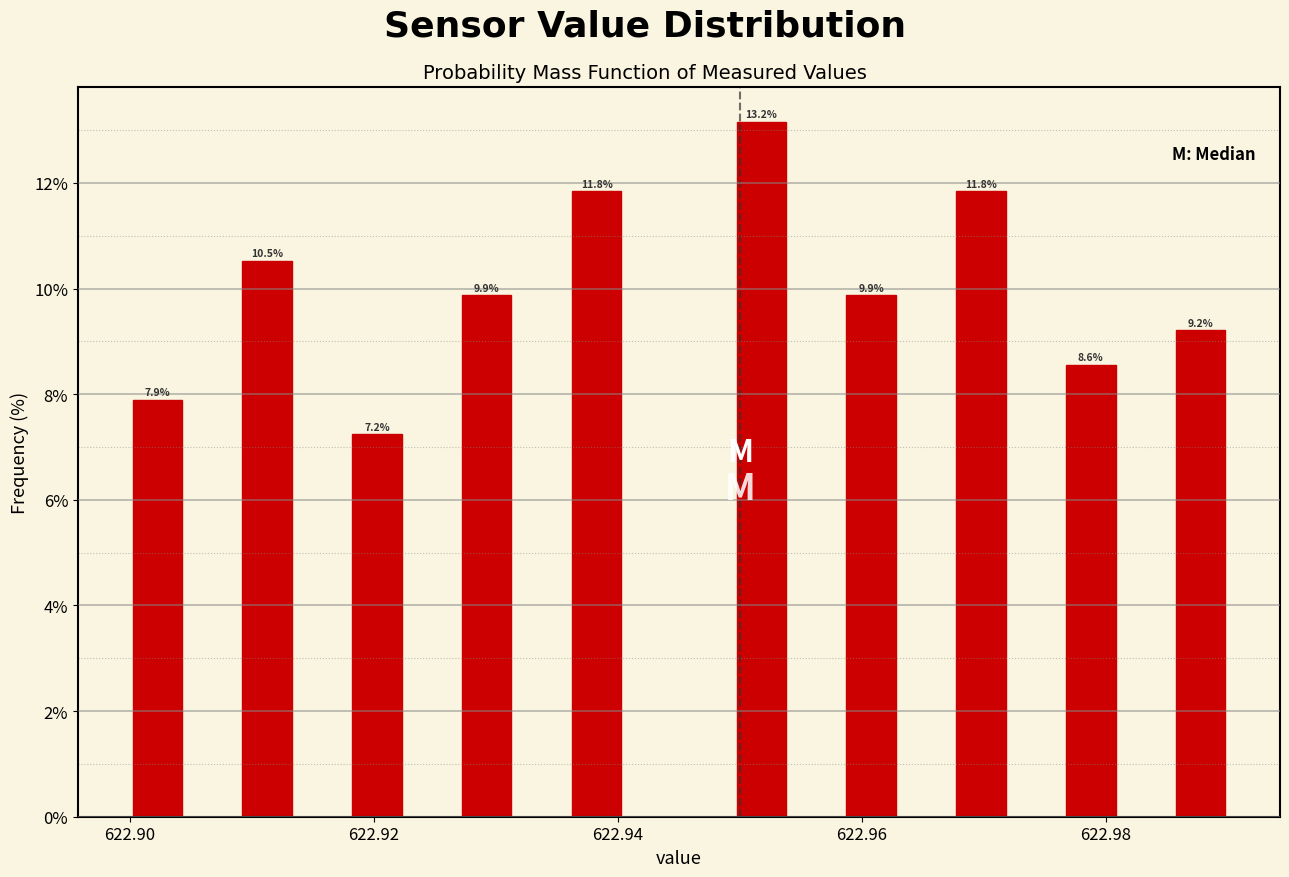

Around what value on the x-axis is the tallest bar? Give the approximate position of its centre, as read against the axis.

622.952